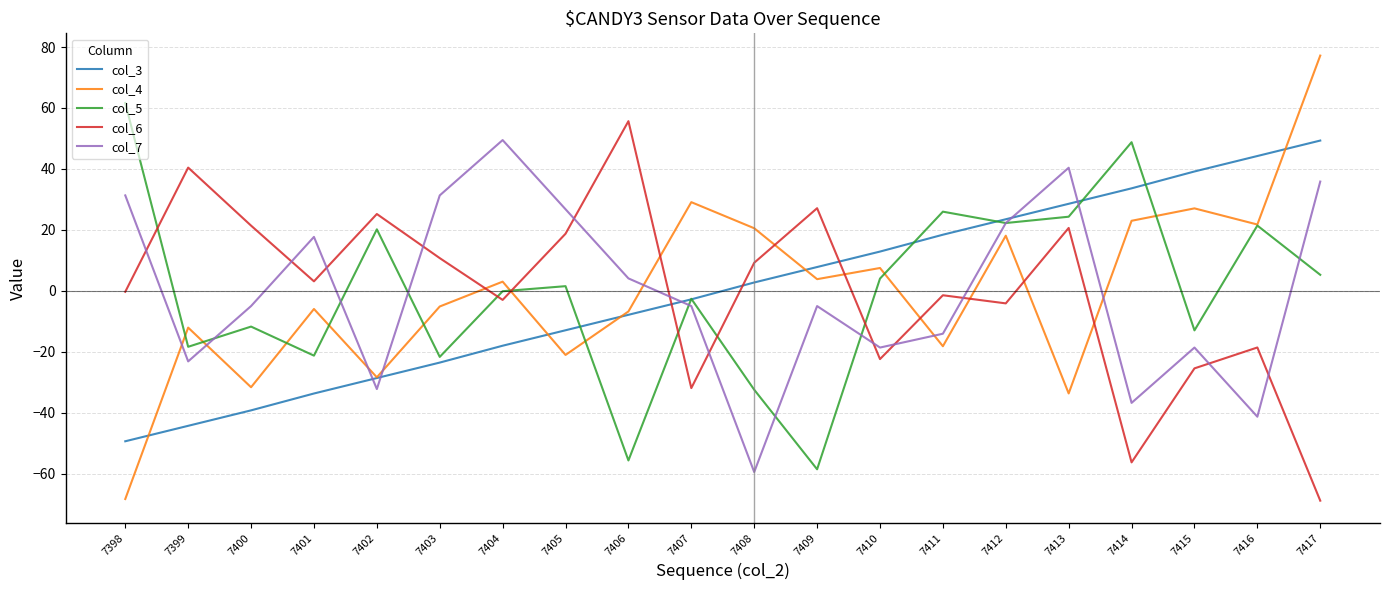

What is the maximum value shown in the chart?

77.2